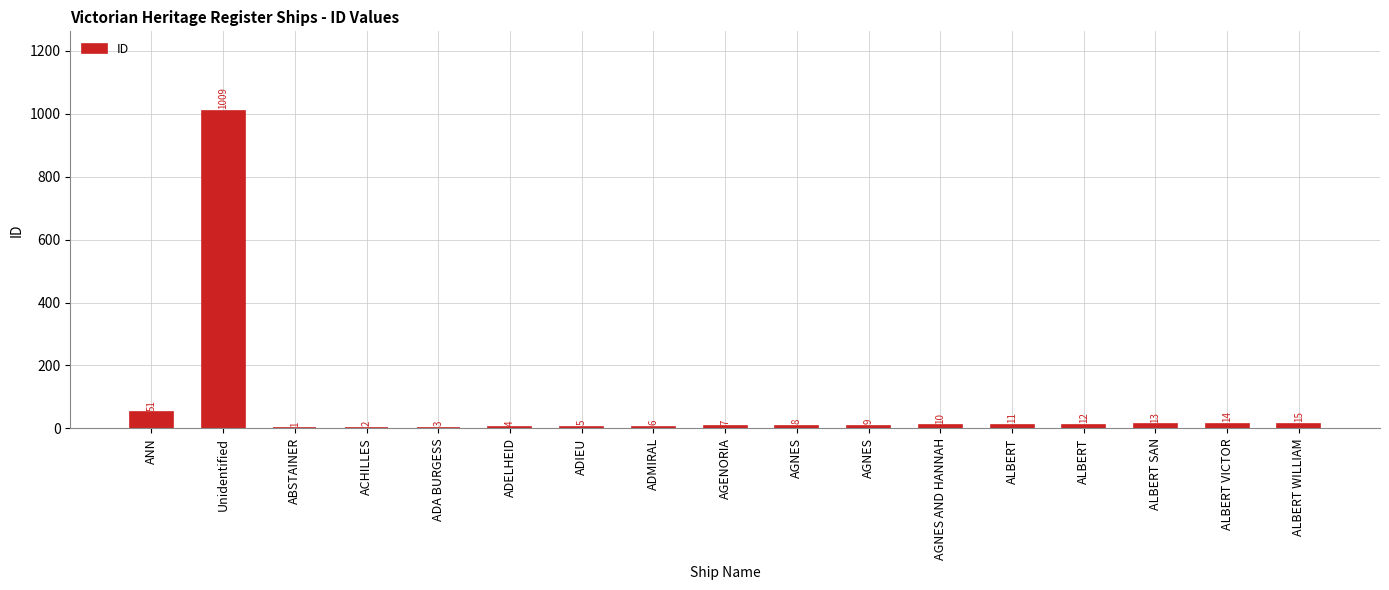

Where does the data first go above 9?

ANN